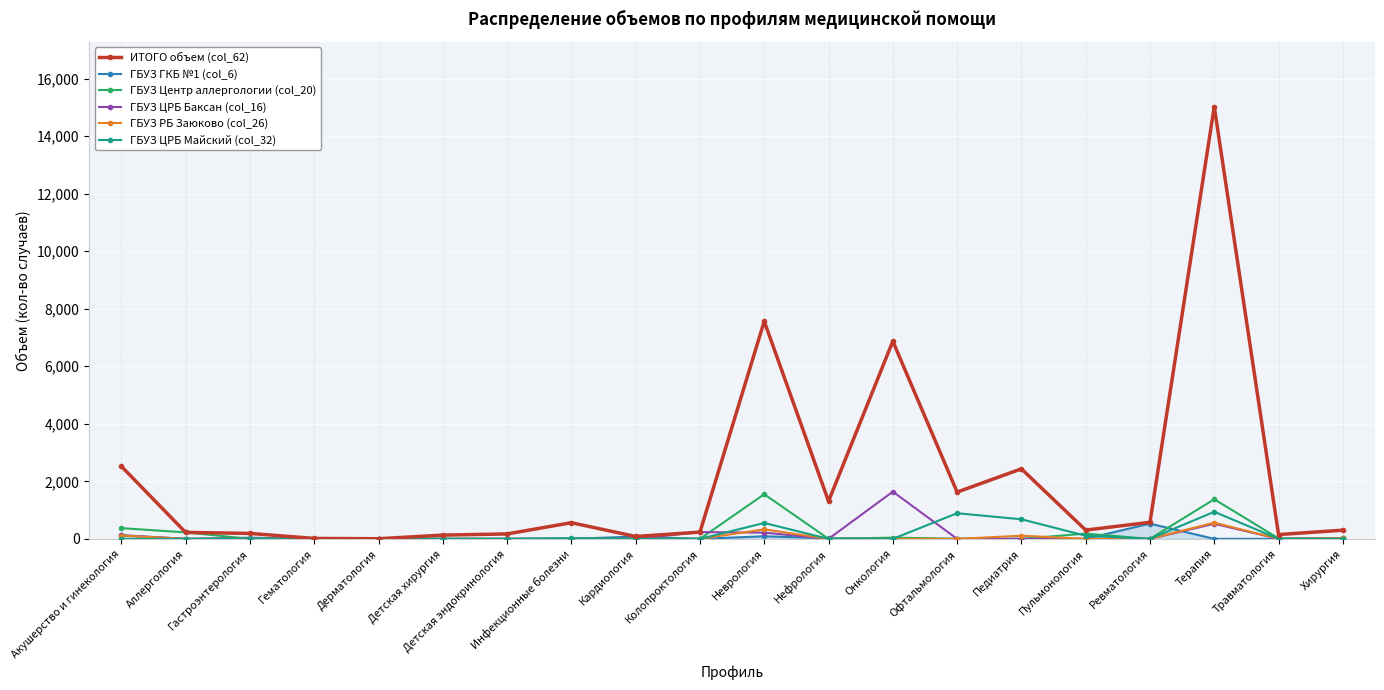

What is the total value across all series at Онкология?

8552